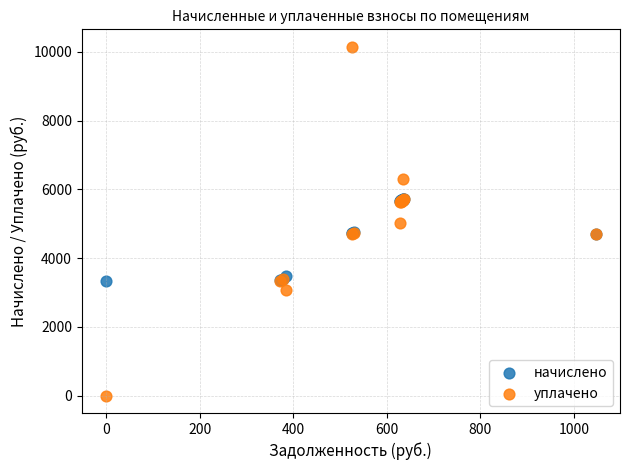

What are all the series names shown in the legend?

начислено, уплачено